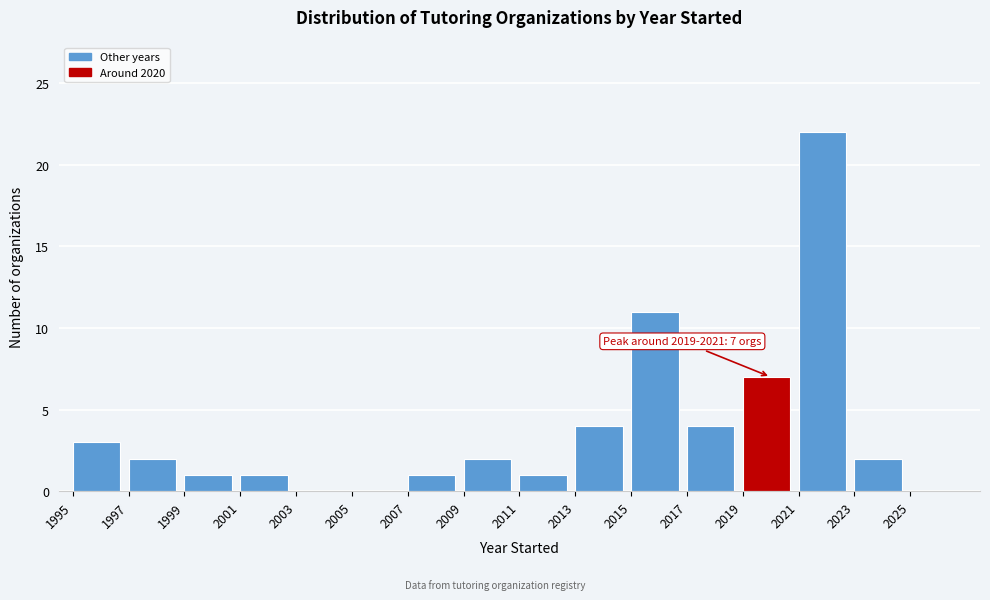

Over which range of the x-axis is the bar tallest?

2021 to 2023